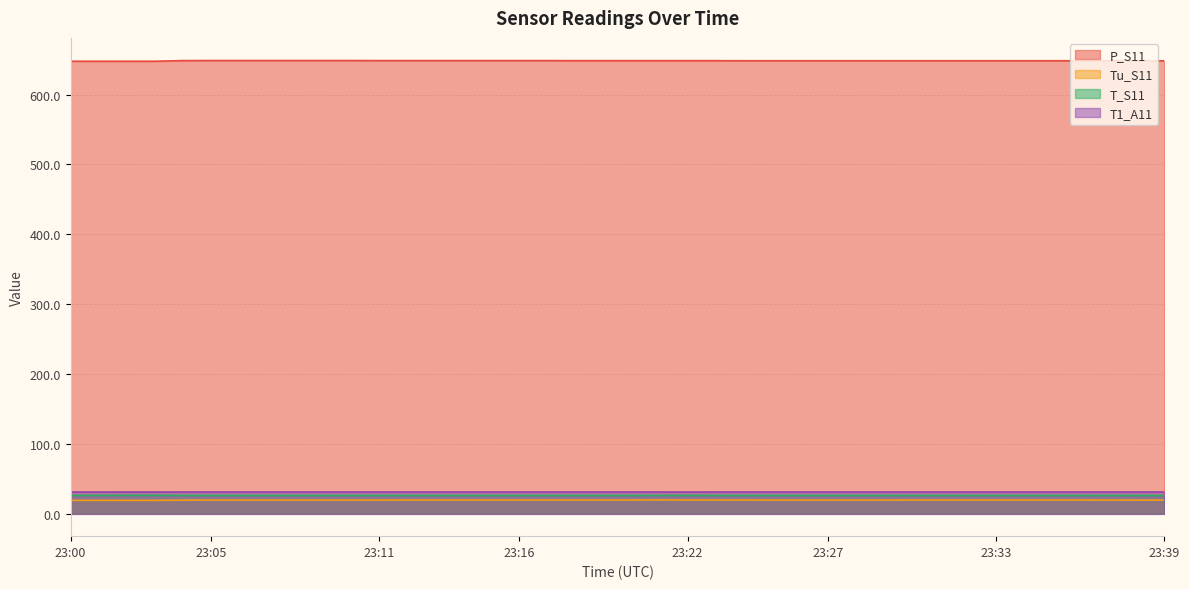

What are all the series names shown in the legend?

P_S11, Tu_S11, T_S11, T1_A11